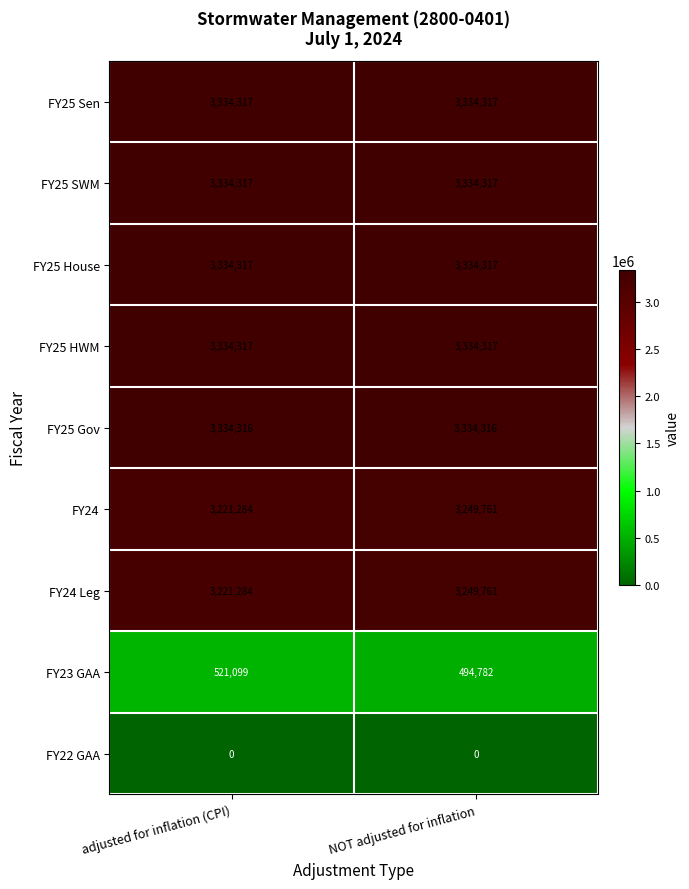

Is the value of FY25 House at NOT adjusted for inflation greater than the value of FY24 Leg at adjusted for inflation (CPI)?

Yes